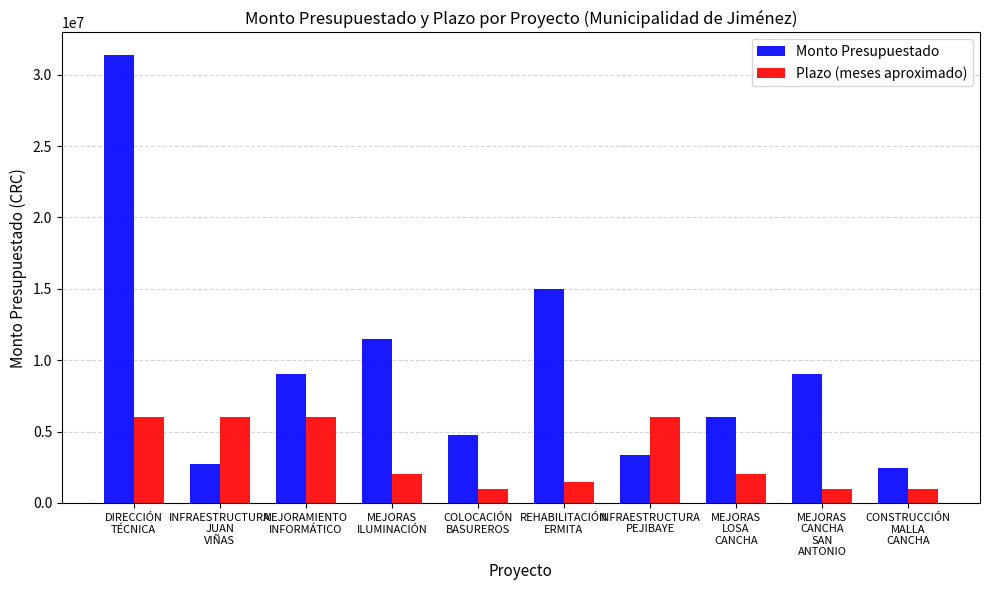

What is the sum of all Plazo (meses aproximado) values?

32500000